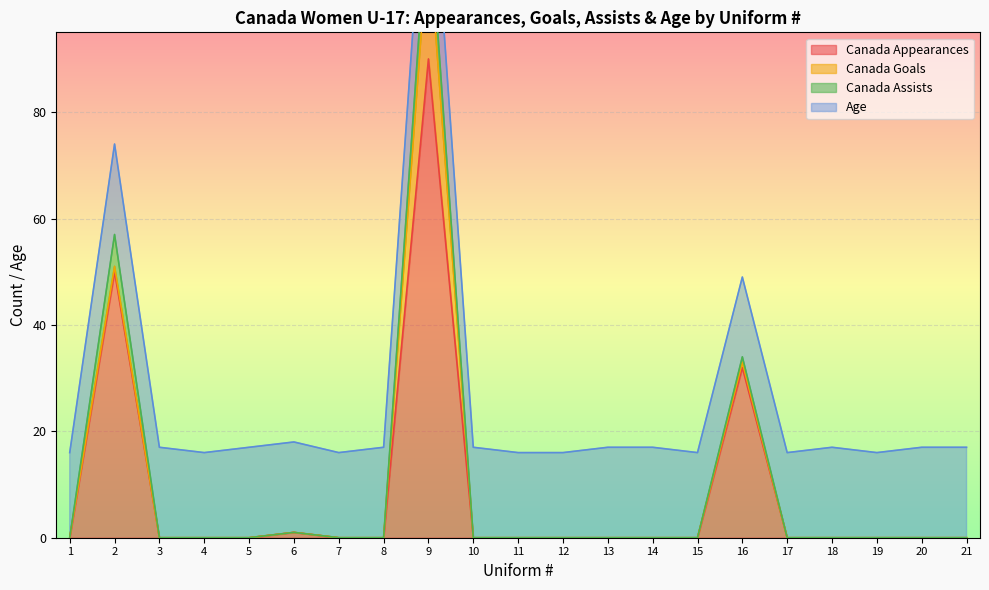

After their last crossing, which series has the higher values: Age or Canada Appearances?

Age